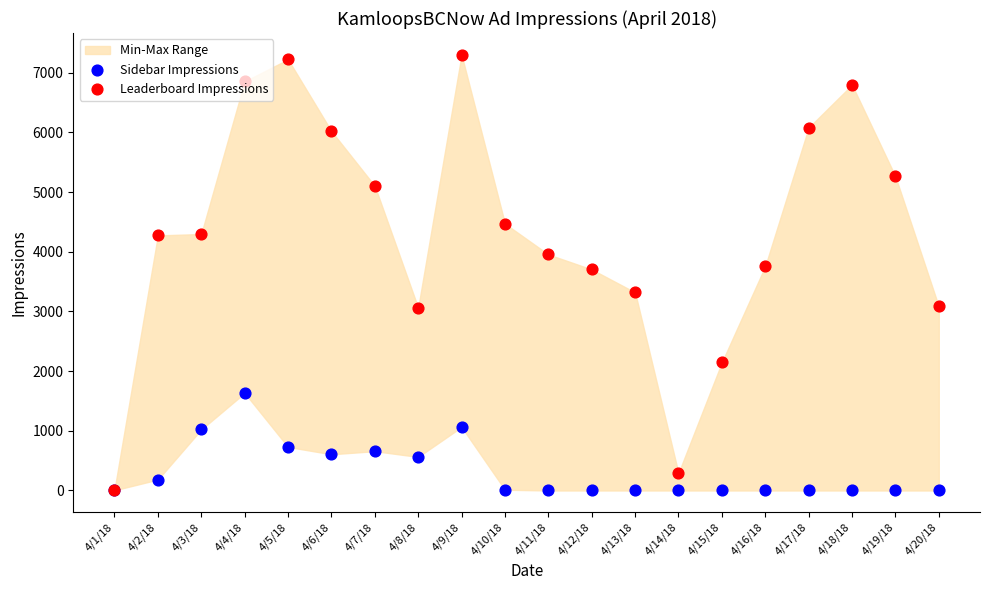

Which series contains the lowest Y value?

Sidebar Impressions